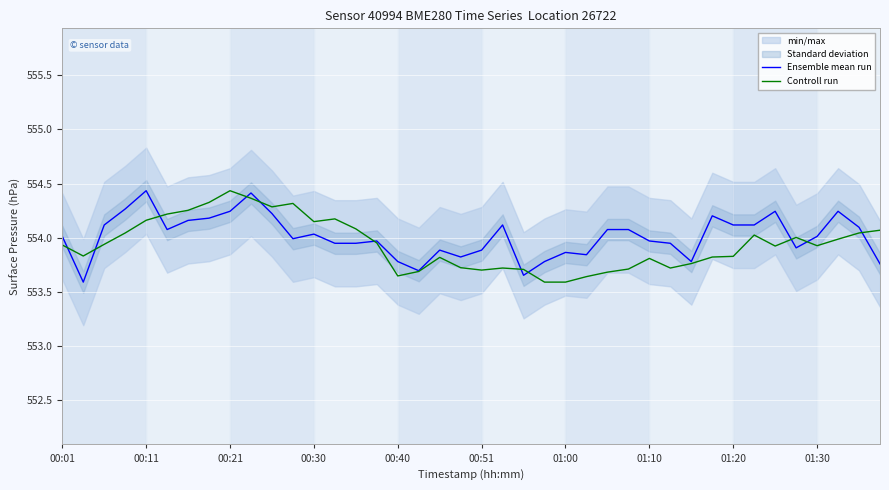

Which series has the largest range (max minus min)?

Ensemble mean run